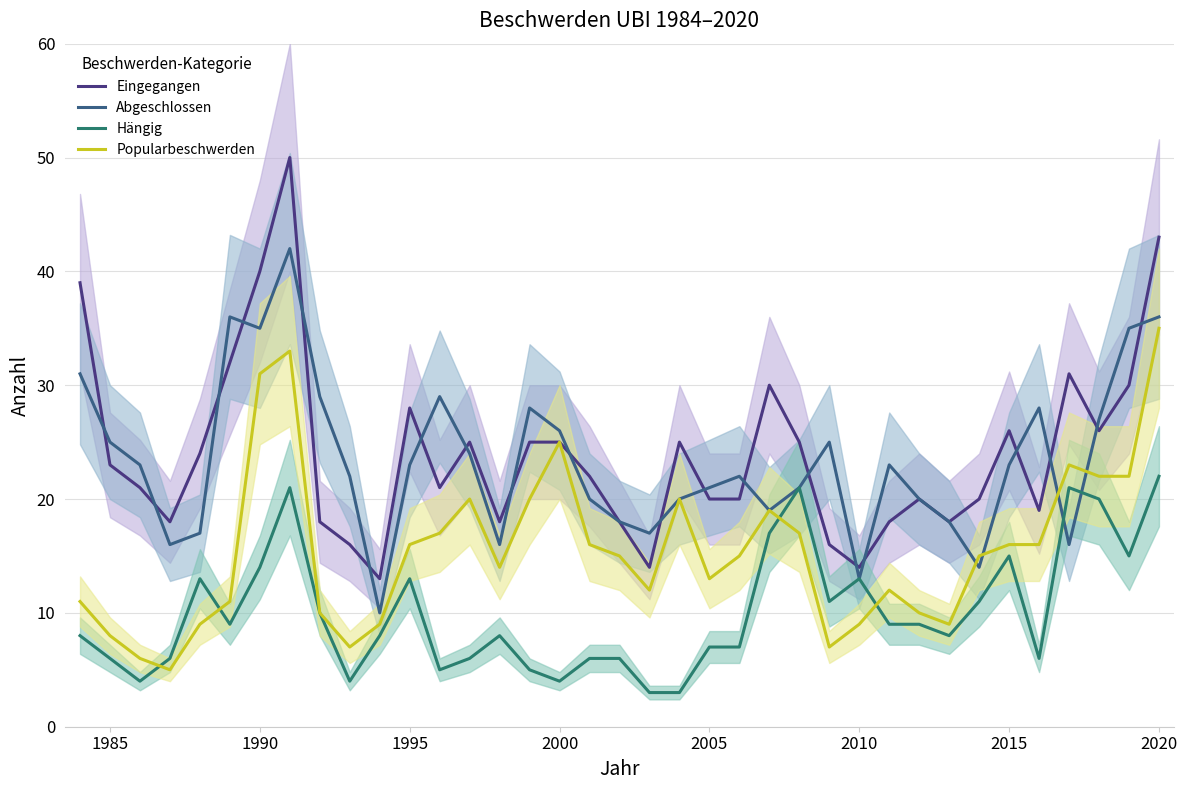

Does the chart display data point markers on the line(s)?

No